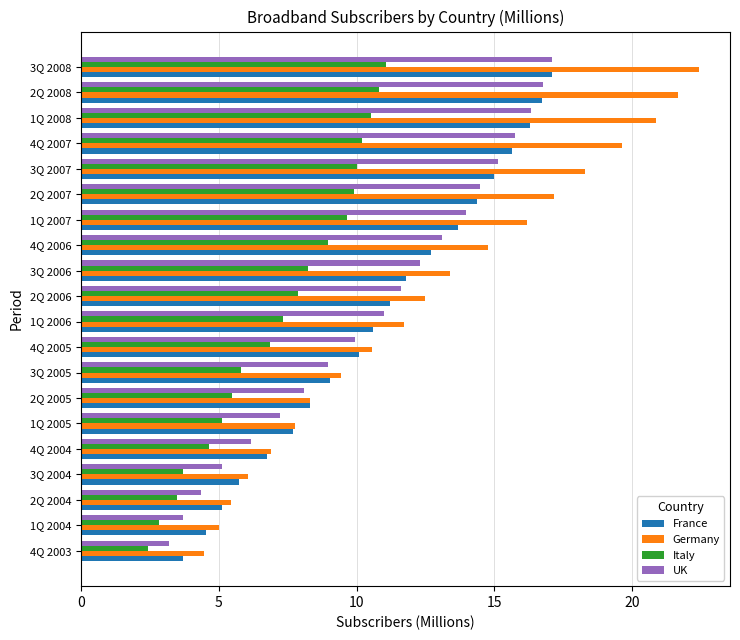

What is the difference between the highest and lowest values at 2Q 2004?

2.0